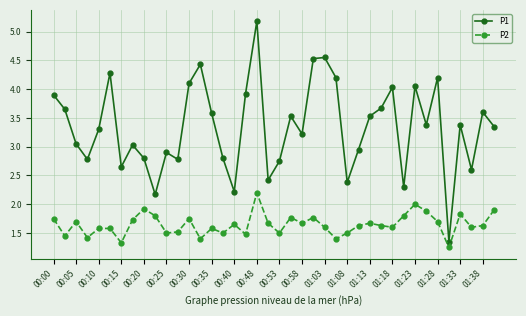

How many categories are shown in the chart?

40